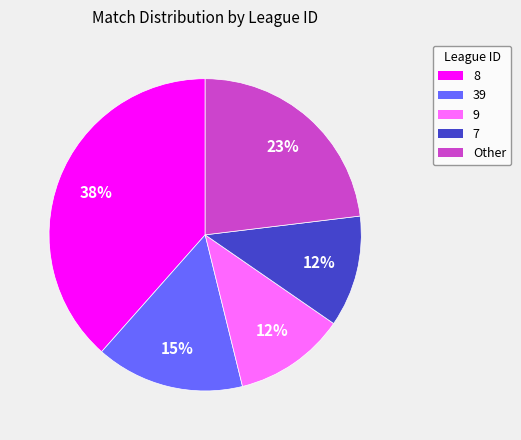

Combined, do 39 and 8 account for over 50%?

Yes